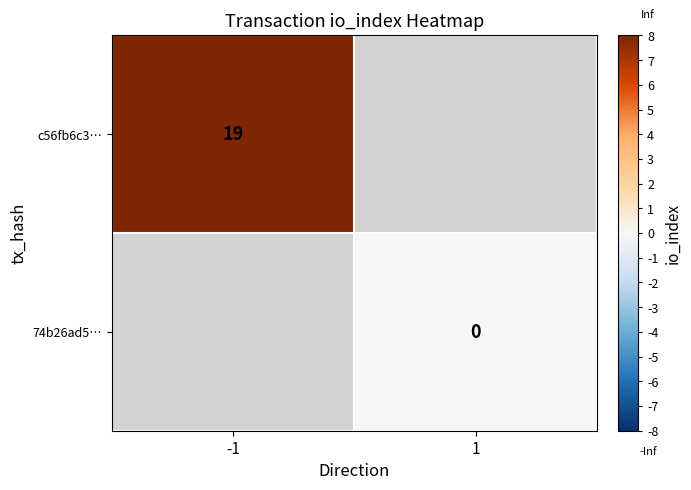

The c56fb6c3… series shows 19 at -1. True or false?

True